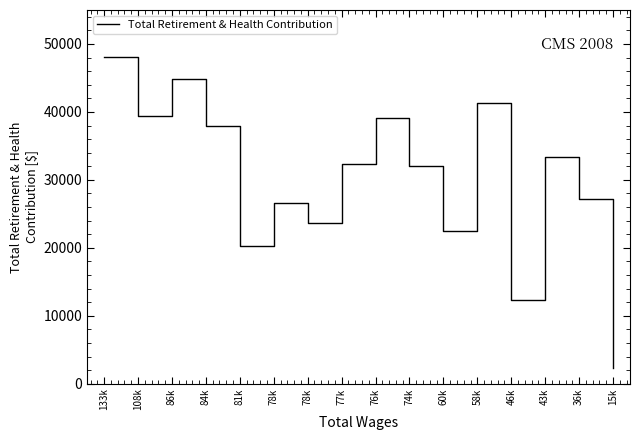

Is this an area chart (filled region under the line)?

No